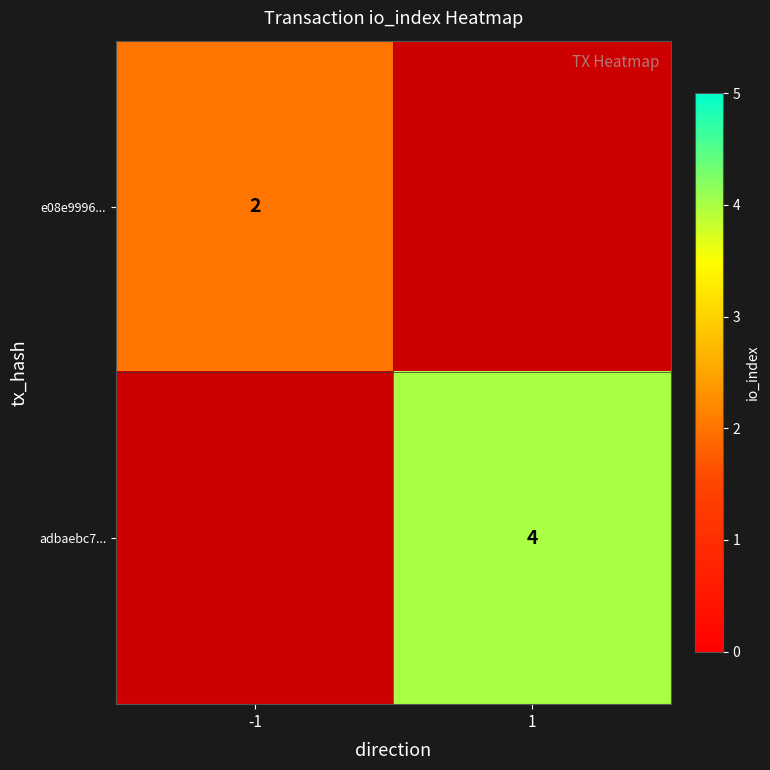

Is the value of e08e9996... at -1 greater than the value of adbaebc7... at 1?

No